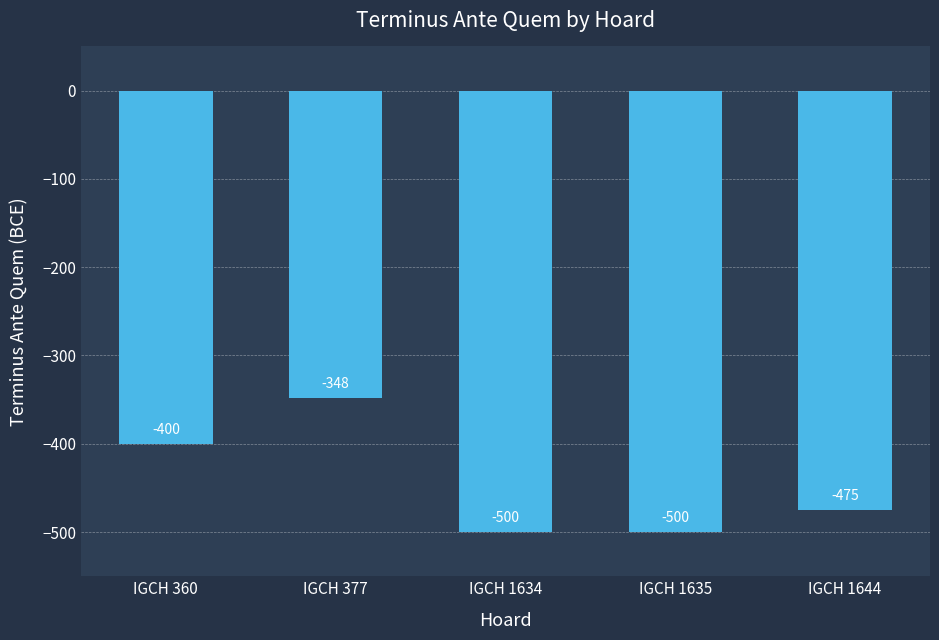

Reading left to right, list all the values displayed in this chart.

IGCH 360=-400	IGCH 377=-348	IGCH 1634=-500	IGCH 1635=-500	IGCH 1644=-475